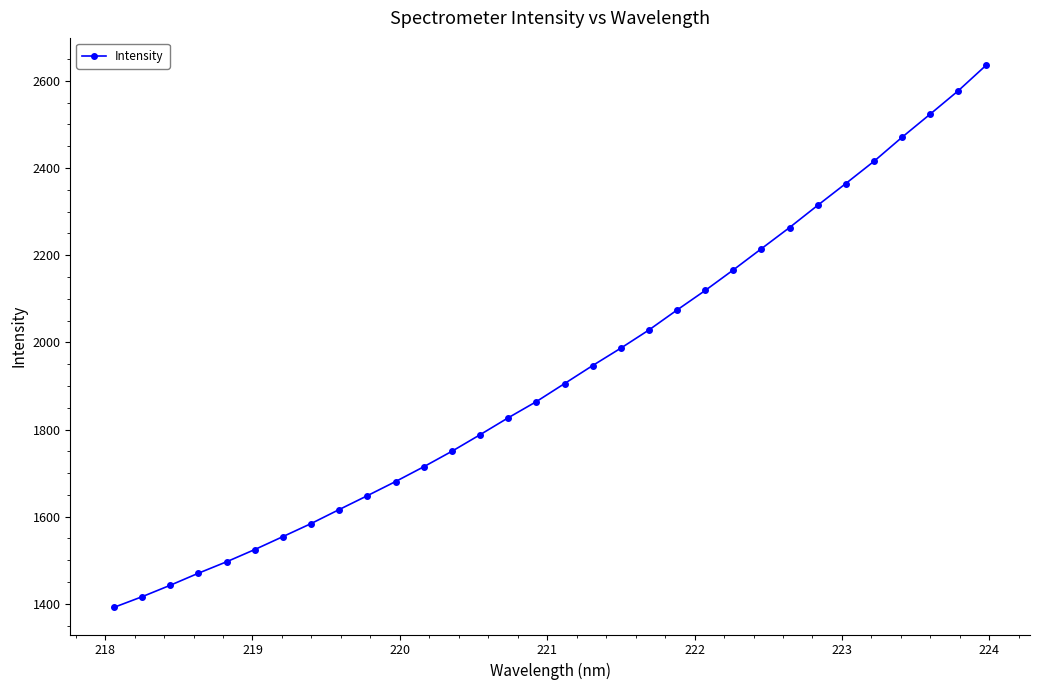

What is the greatest value displayed?

2636.5